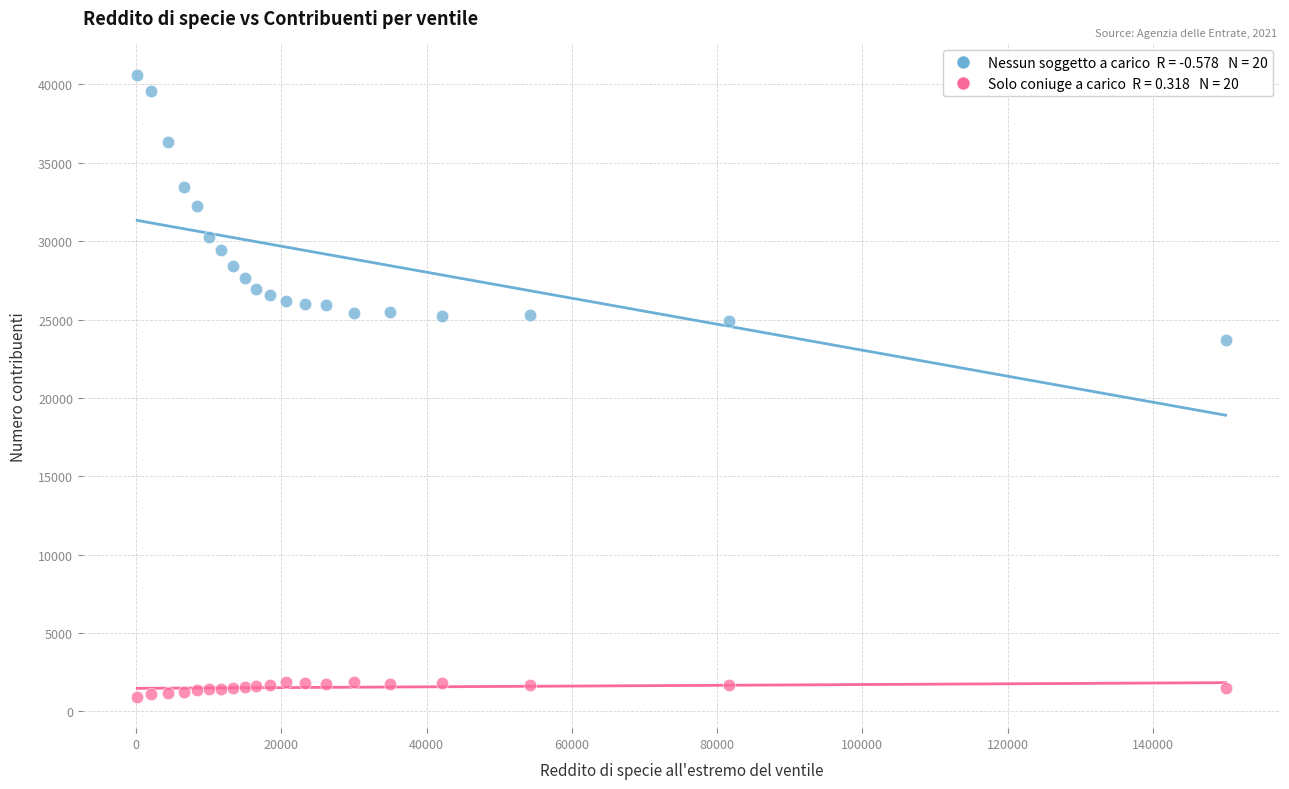

Across all series, what Y value is closest to 20771?

23700